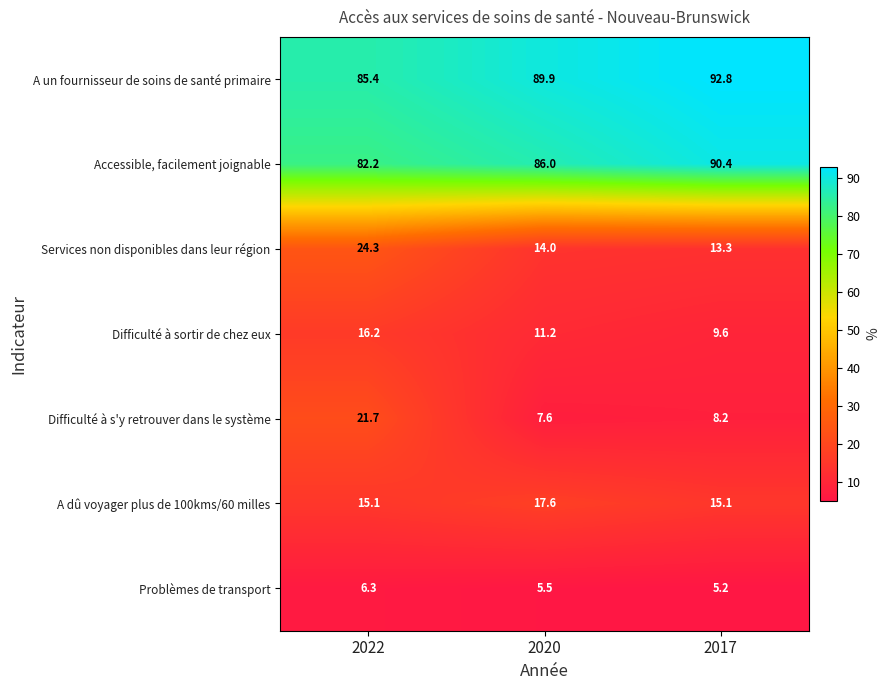

Rank the series by their maximum value, from lowest to highest.

Problèmes de transport, Difficulté à sortir de chez eux, A dû voyager plus de 100kms/60 milles, Difficulté à s'y retrouver dans le système, Services non disponibles dans leur région, Accessible, facilement joignable, A un fournisseur de soins de santé primaire